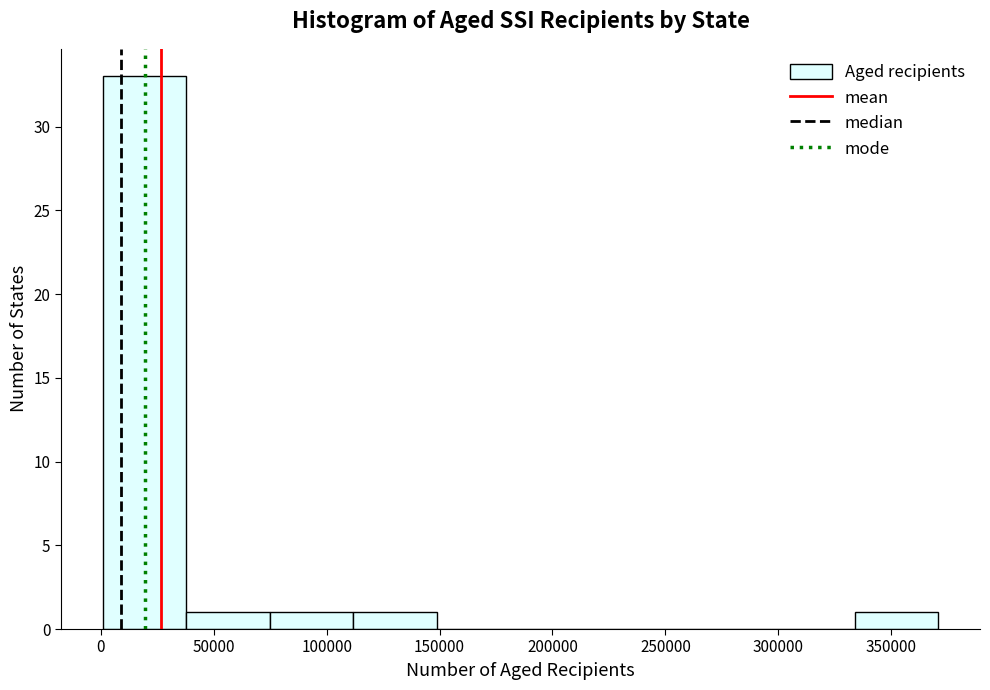

Reading left to right, transcribe this chart: for each bar, give the range it covers on the x-axis and its height. Neither the bar edges nor the heights are printed on the chart, so give them approximately, as read against the axes.

0 to 40000: 33
40000 to 75000: 1
75000 to 110000: 1
110000 to 150000: 1
150000 to 185000: 0
185000 to 225000: 0
225000 to 260000: 0
260000 to 295000: 0
295000 to 335000: 0
335000 to 370000: 1